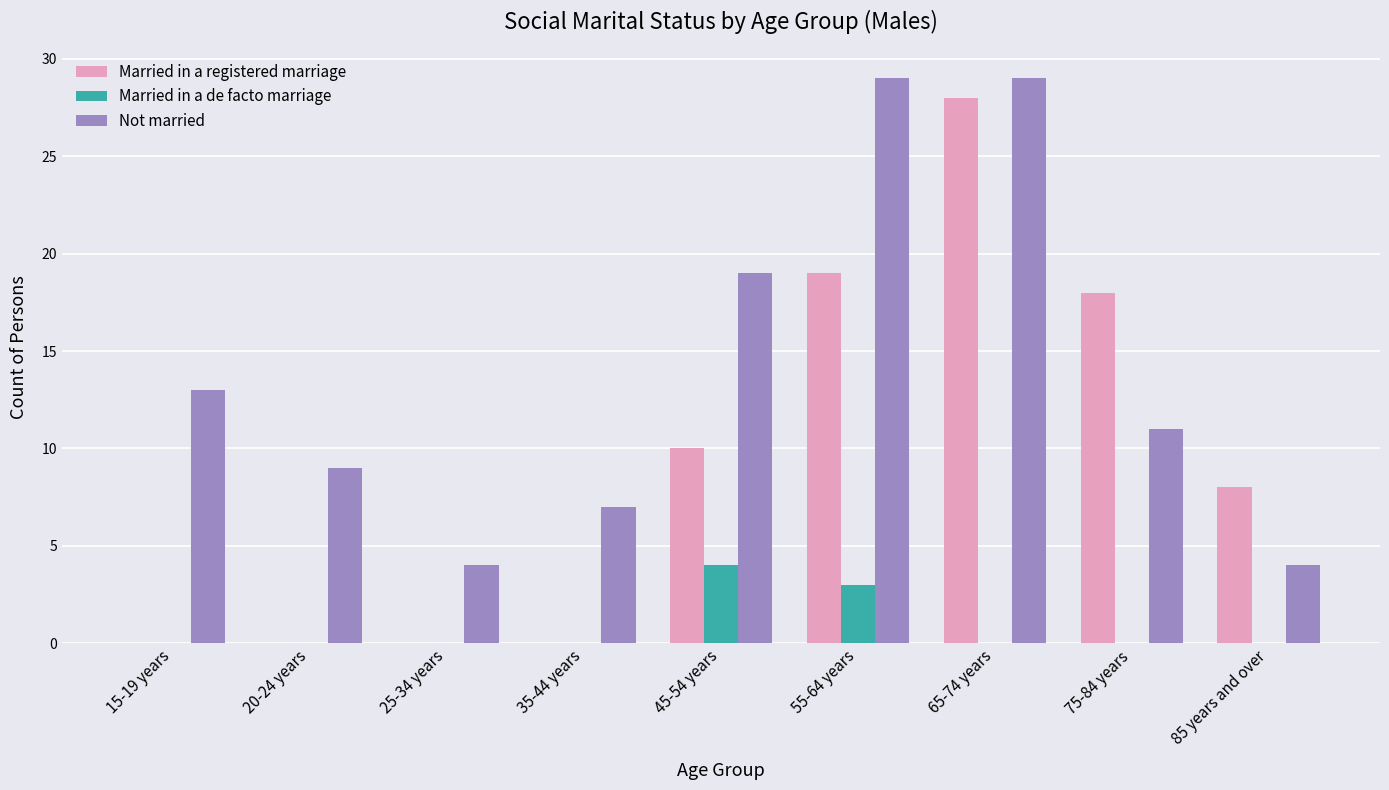

Where is Married in a de facto marriage nearest to the value 2?

55-64 years